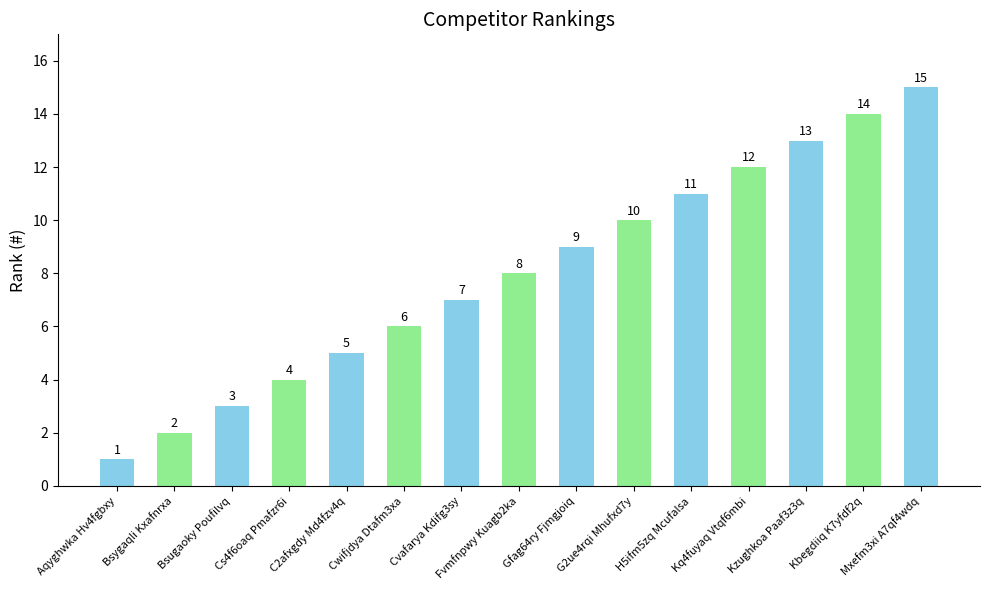

The value at Bsygaqli Kxafnrxa is 2. True or false?

True